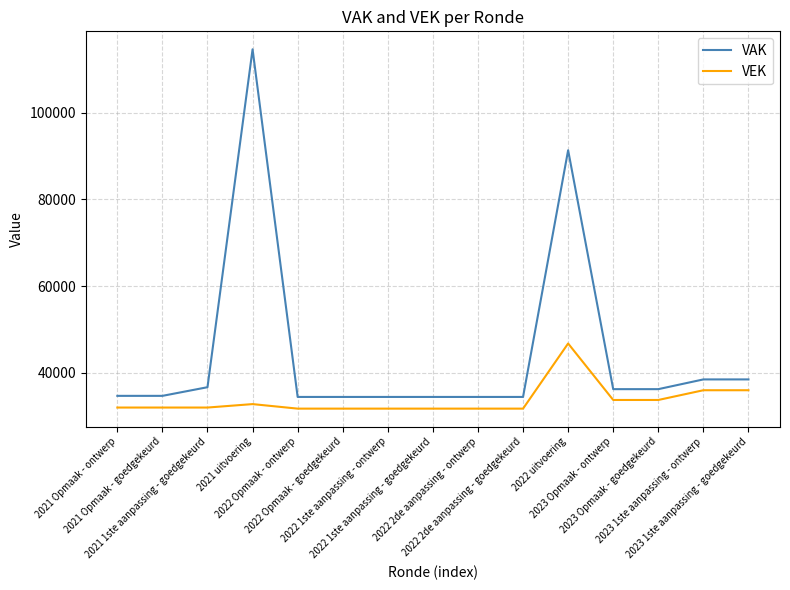

What is the difference between the maximum and minimum values in the VEK series?

15058